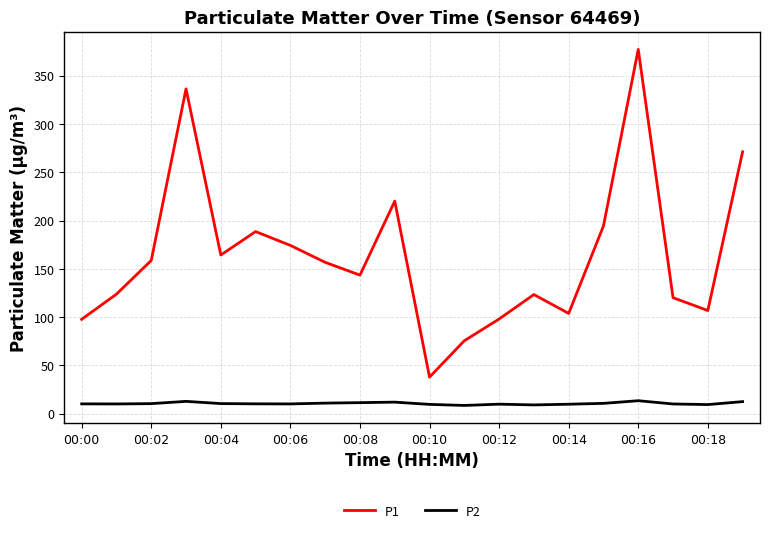

True or false: P2 and P1 cross at least once.

False